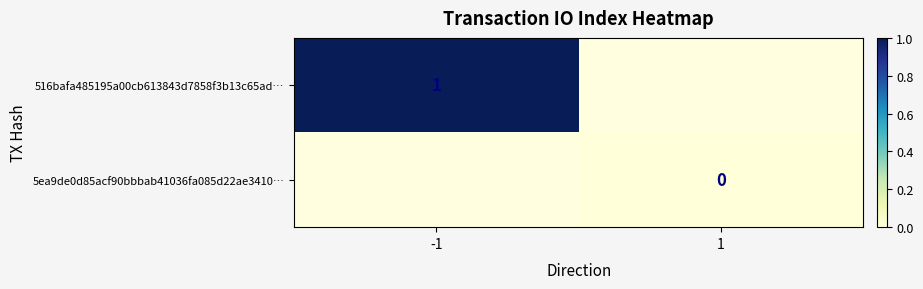

The 516bafa485195a00cb613843d7858f3b13c65ad… series shows 0 at -1. True or false?

False